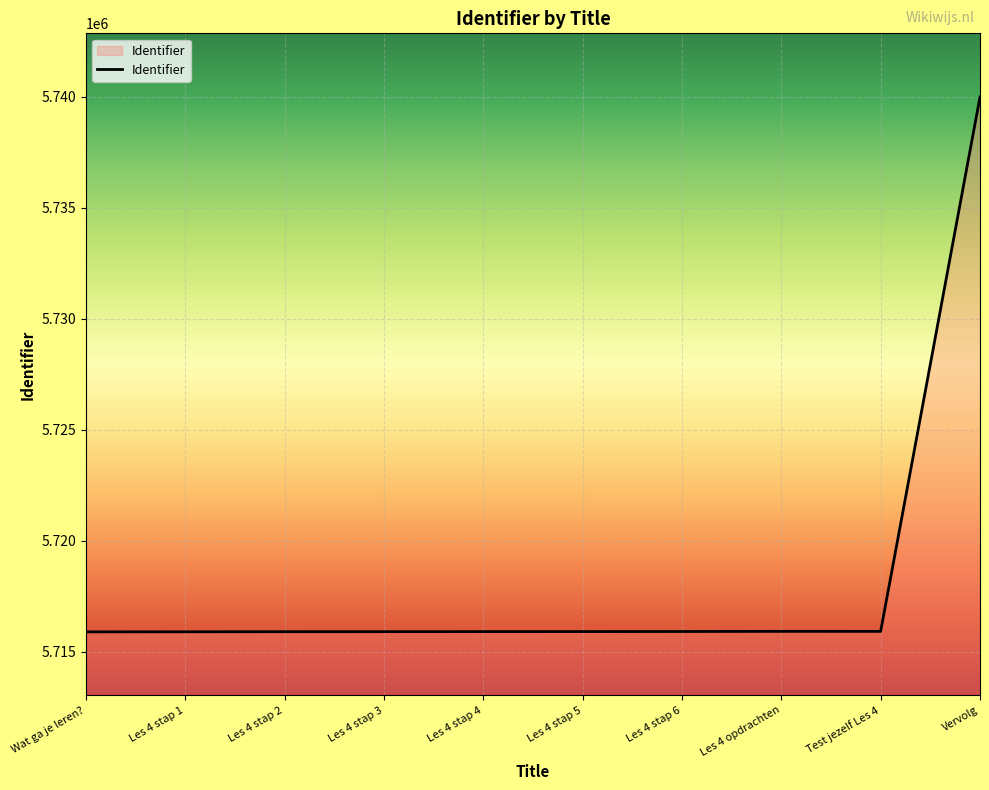

Is it true that the value at Les 4 stap 4 is 2298301?

False